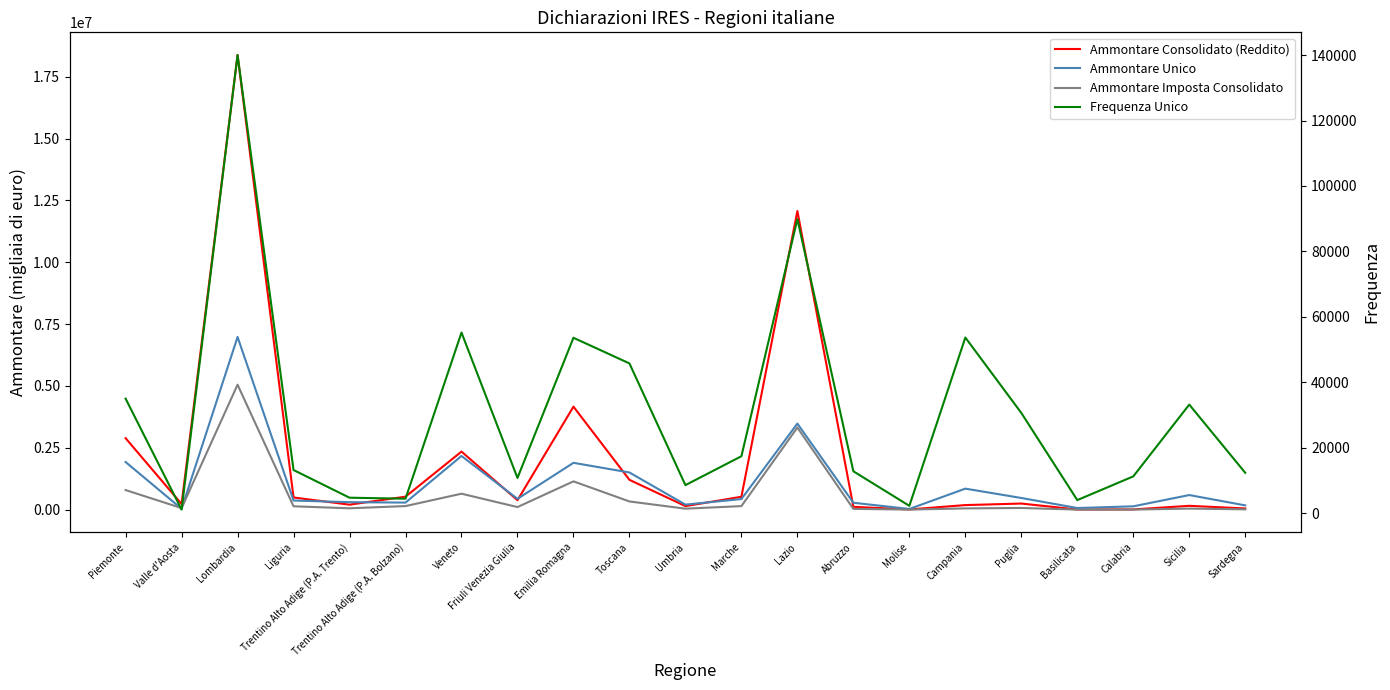

What is the value of the Ammontare Imposta Consolidato point at the 7th from the left?

644570